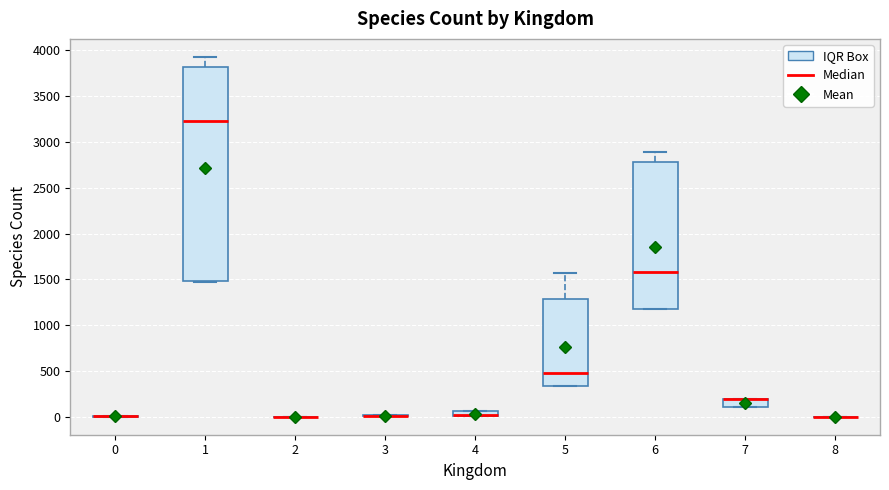

Which box is the tallest, from its lower edge to its upper edge?

1